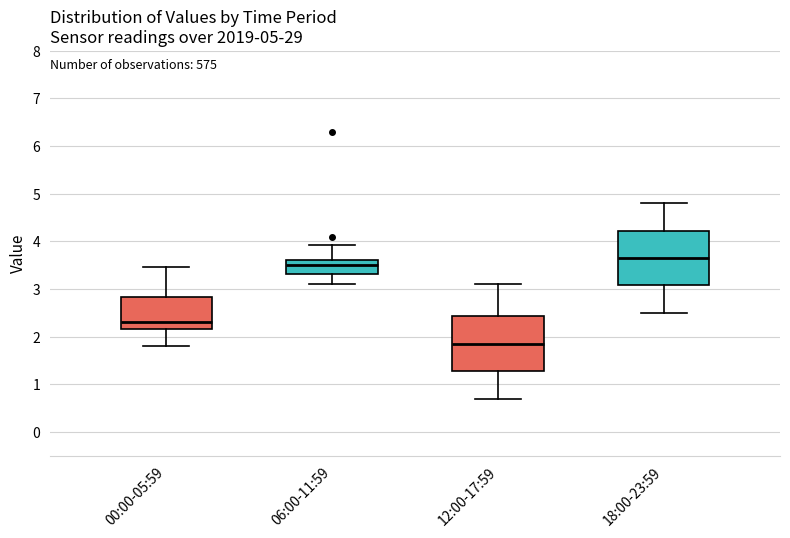

Reading left to right, transcribe this box plot: for each box, give where its median line is, the range the box spans, and where its two whiskers end, as read against the y-axis. The values are not printed on the chart, so give them approximately, as read against the axis.

00:00-05:59: median 2.3, box 2.2 to 2.8, whiskers 1.8 to 3.5
06:00-11:59: median 3.5, box 3.3 to 3.6, whiskers 3.1 to 3.9
12:00-17:59: median 1.9, box 1.3 to 2.4, whiskers 0.7 to 3.1
18:00-23:59: median 3.7, box 3.1 to 4.2, whiskers 2.5 to 4.8